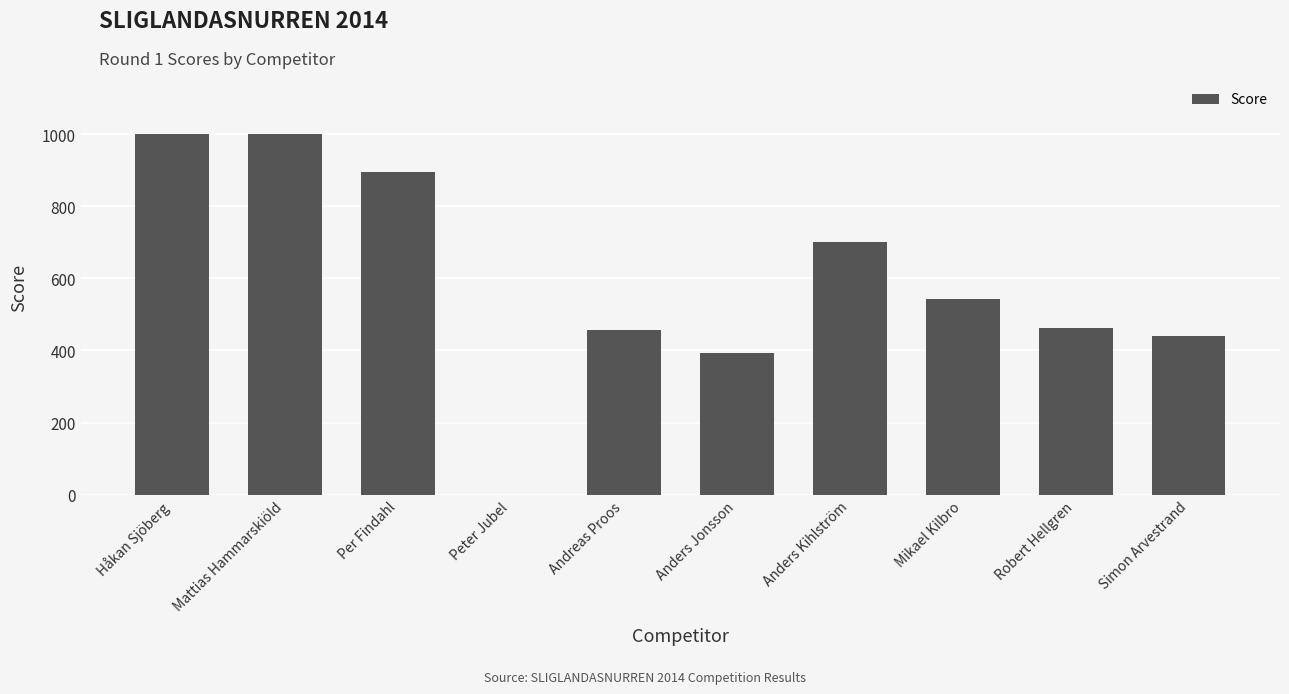

What is the sum of all values?

5886.9